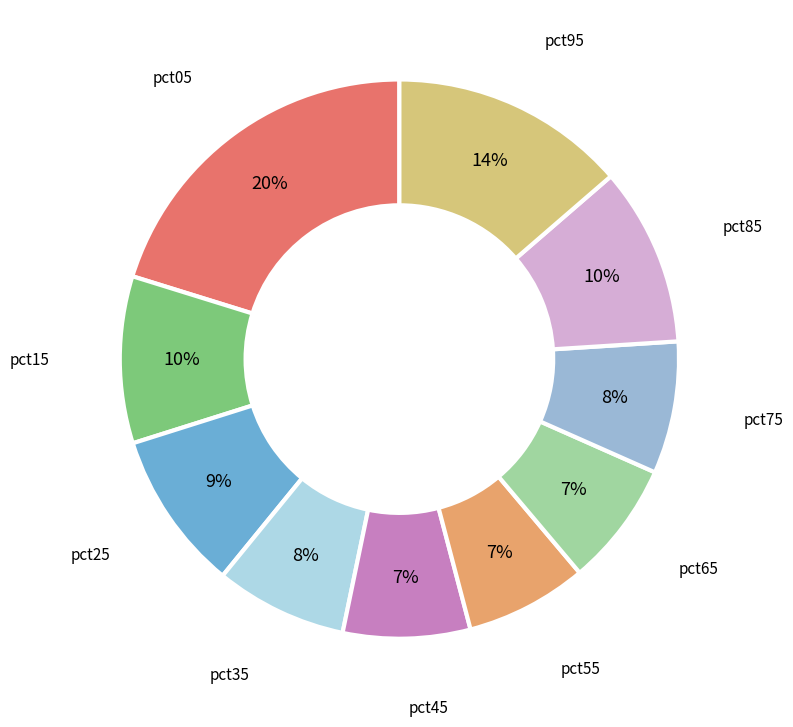

To the nearest percent, what is the average slice percentage?

10%